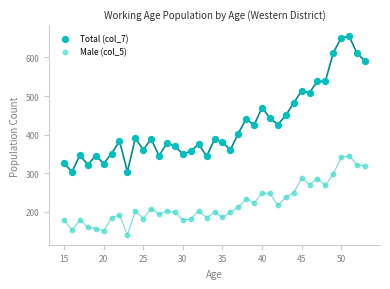

Which series contains the lowest Y value?

Male (col_5)